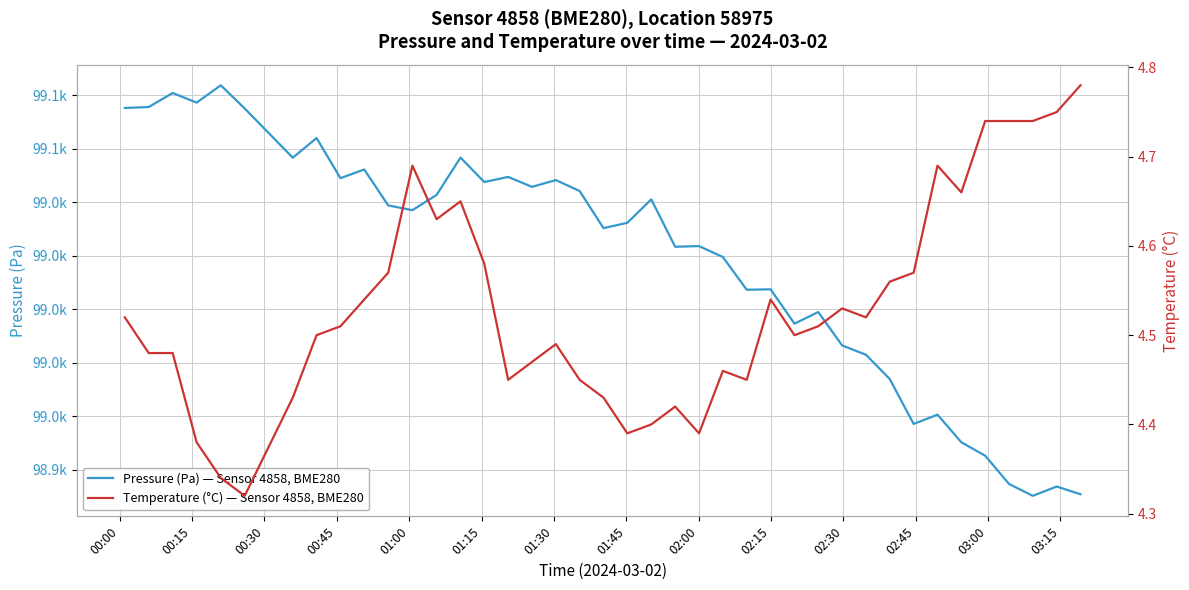

True or false: Pressure (Pa) — Sensor 4858, BME280 and Temperature (°C) — Sensor 4858, BME280 intersect in this chart.

False